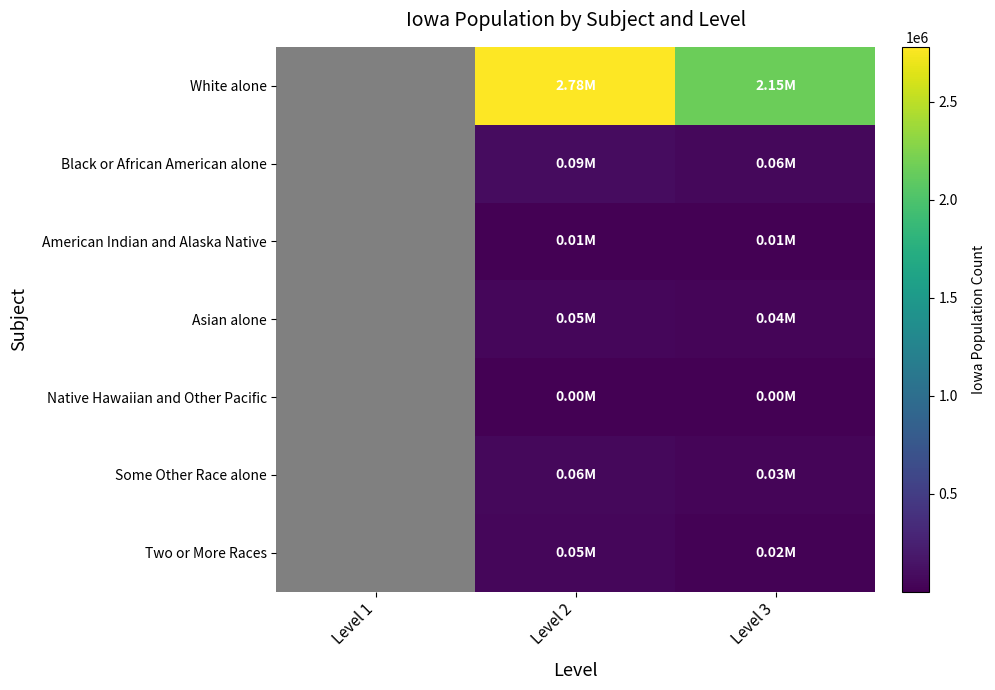

The Some Other Race alone series shows 48934.4 at Level 3. True or false?

False